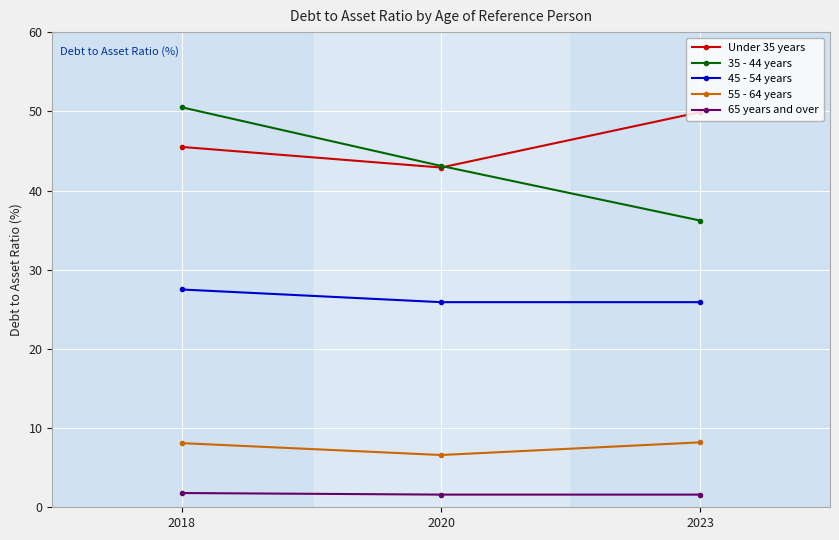

What is the total value across all series at 2023?

121.8